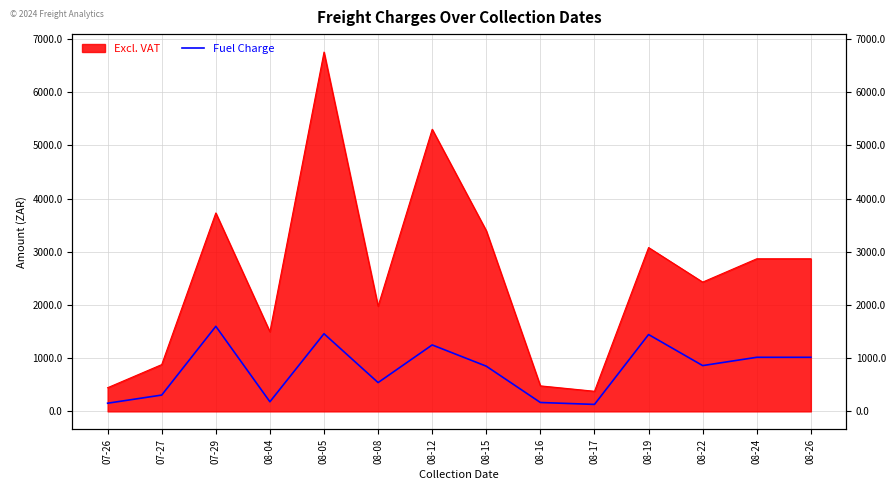

How many points are lower than both their immediate neighbors (excluding endpoints)?

4